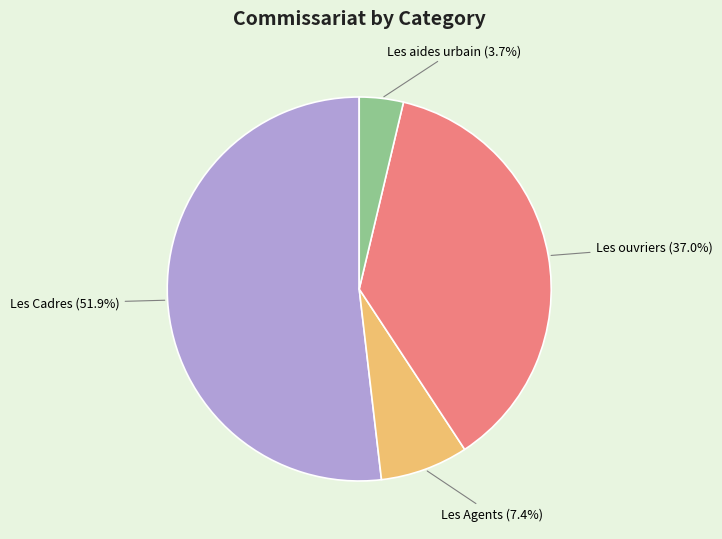

Is there any slice that represents more than half of the pie?

Yes